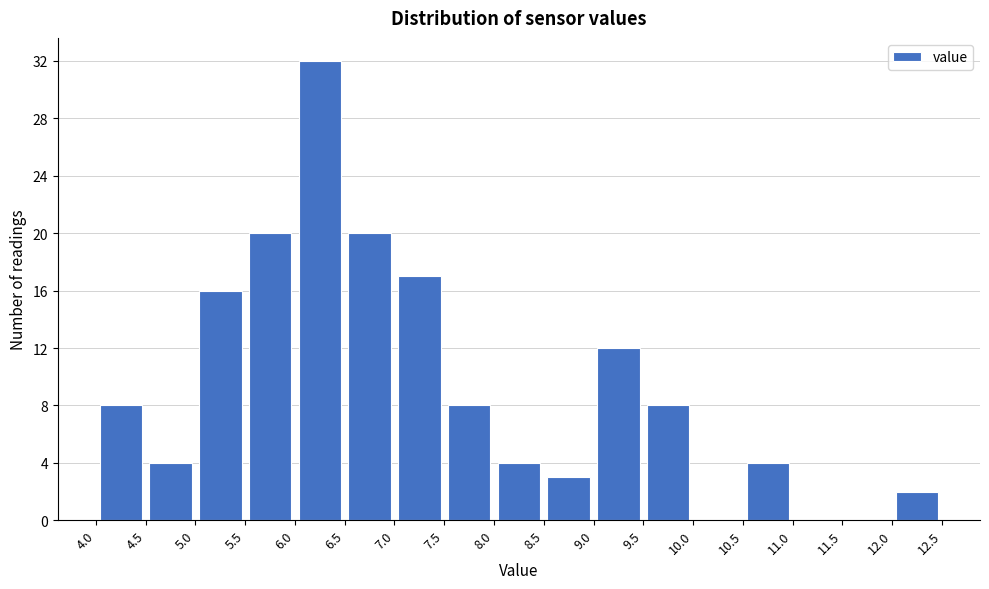

Reading left to right, list every bar in this chart as the range it spans on the x-axis followed by its height. The values are not printed on the chart, so give them approximately, as read against the axis.

4.0 to 4.5: 8
4.5 to 5.0: 4
5.0 to 5.5: 16
5.5 to 6.0: 20
6.0 to 6.5: 32
6.5 to 7.0: 20
7.0 to 7.5: 17
7.5 to 8.0: 8
8.0 to 8.5: 4
8.5 to 9.0: 3
9.0 to 9.5: 12
9.5 to 10.0: 8
10.0 to 10.5: 0
10.5 to 11.0: 4
11.0 to 11.5: 0
11.5 to 12.0: 0
12.0 to 12.5: 2